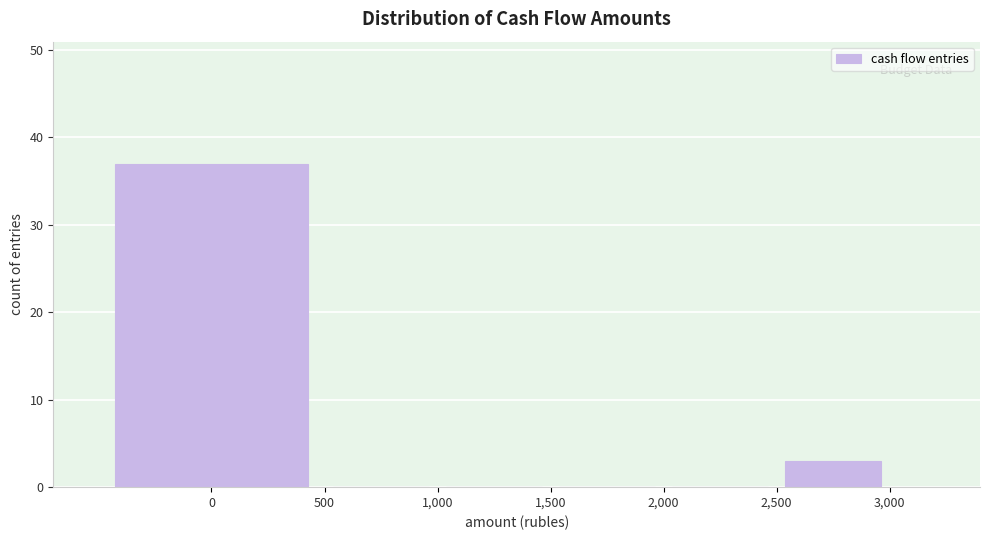

Reading left to right, list every bar in this chart as the range it spans on the x-axis followed by its height. The values are not printed on the chart, so give them approximately, as read against the axis.

-500 to 500: 37
500 to 1000: 0
1000 to 1500: 0
1500 to 2000: 0
2000 to 2500: 0
2500 to 3000: 3